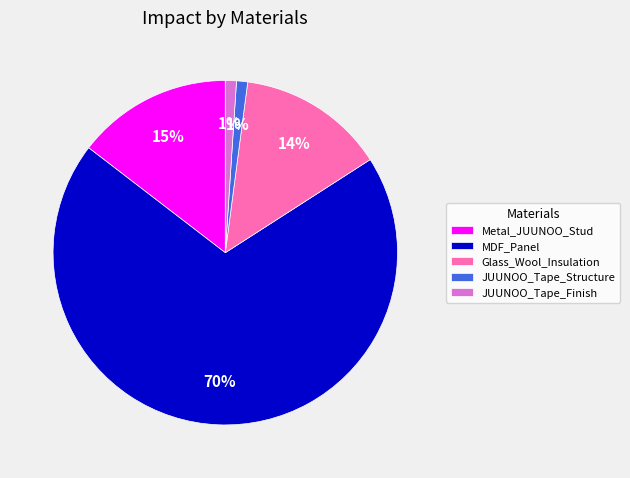

The JUUNOO_Tape_Structure slice represents 1% of the pie. True or false?

True